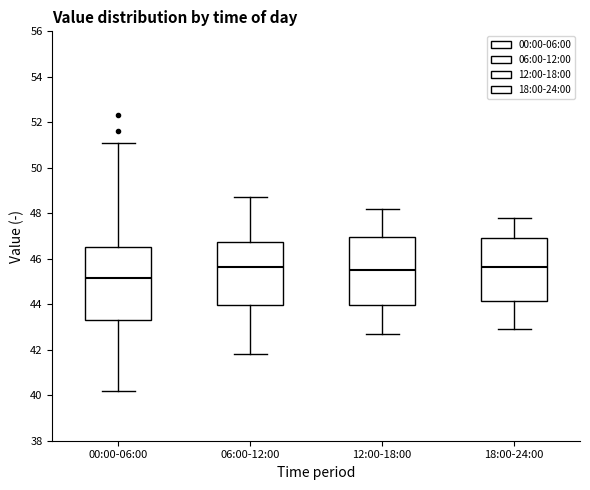

Reading left to right, transcribe this box plot: for each box, give where its median line is, the range the box spans, and where its two whiskers end, as read against the y-axis. The values are not printed on the chart, so give them approximately, as read against the axis.

00:00-06:00: median 45.2, box 43.4 to 46.6, whiskers 40.2 to 51.2
06:00-12:00: median 45.6, box 44.0 to 46.8, whiskers 41.8 to 48.8
12:00-18:00: median 45.6, box 44.0 to 47.0, whiskers 42.8 to 48.2
18:00-24:00: median 45.6, box 44.2 to 47.0, whiskers 43.0 to 47.8